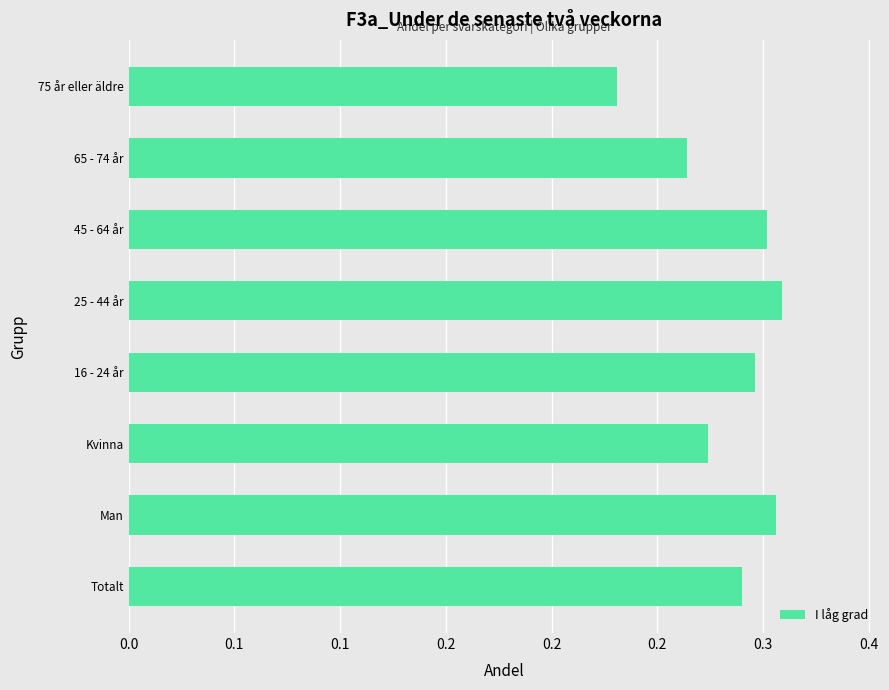

Are the bars grouped side by side (vs. stacked)?

No